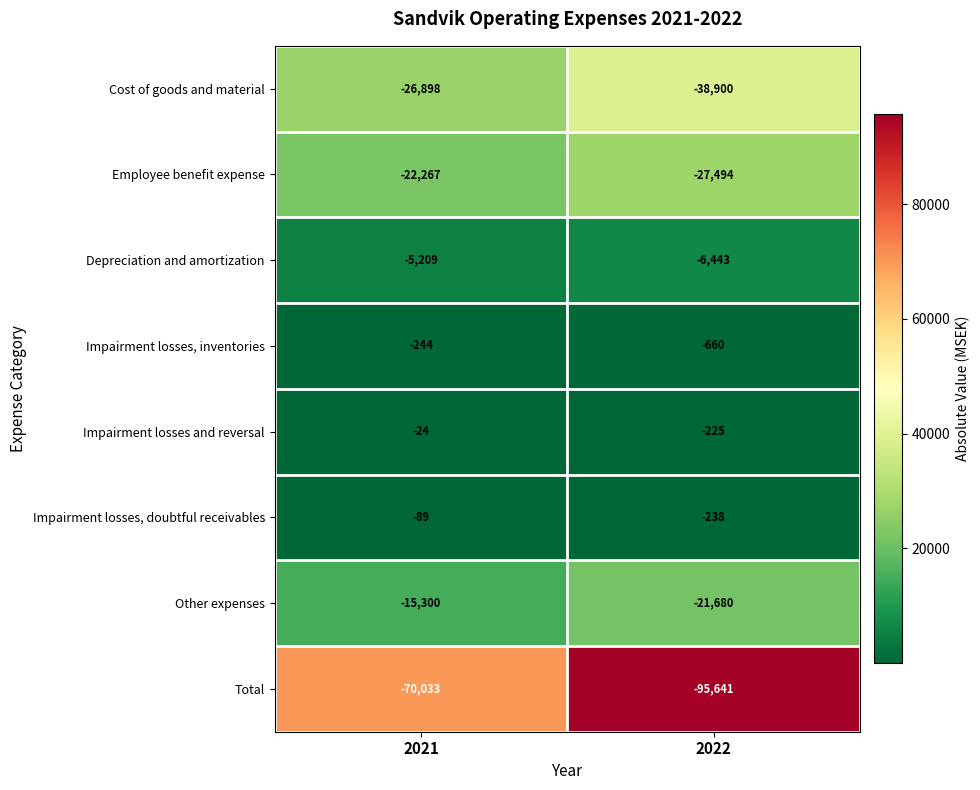

What is the sum of all Other expenses values?

-36980